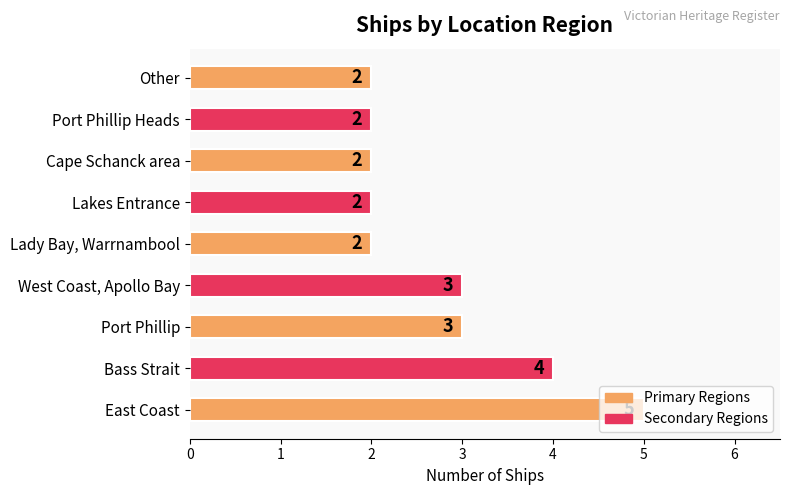

How many values are between 2 and 3?

7